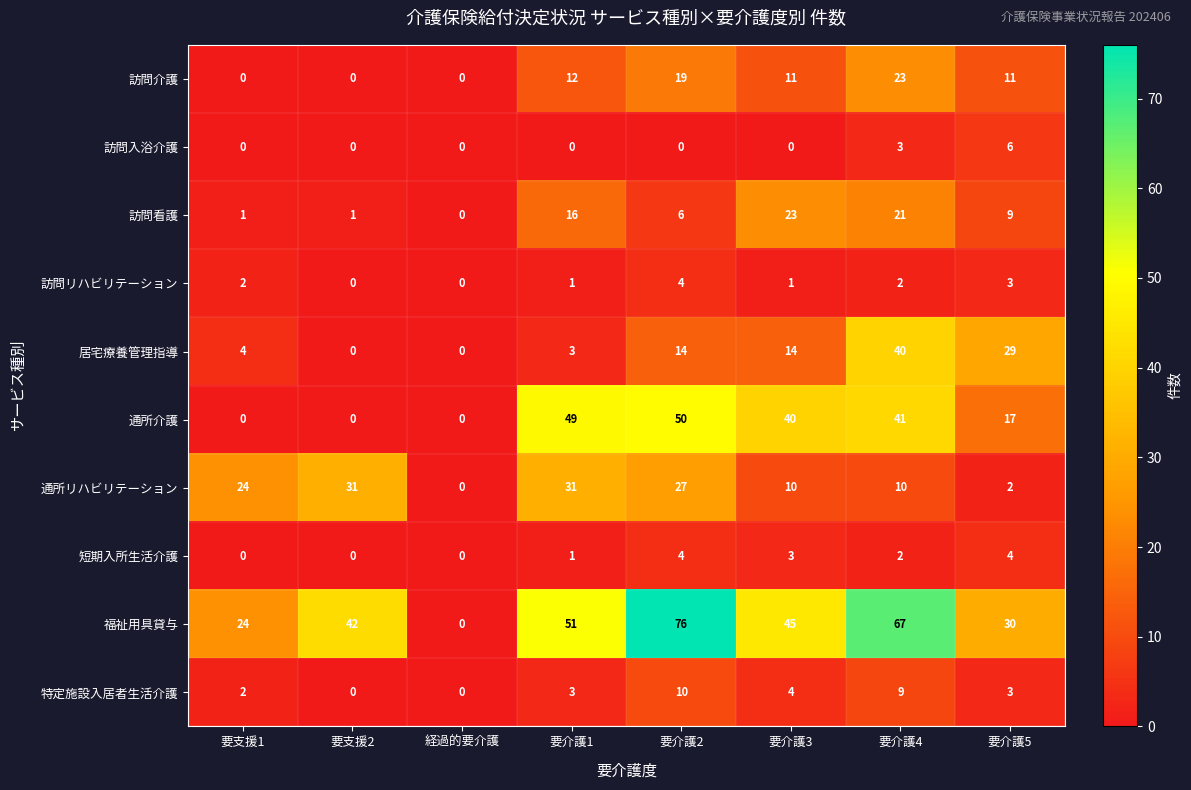

The 居宅療養管理指導 series shows 3 at 要支援1. True or false?

False